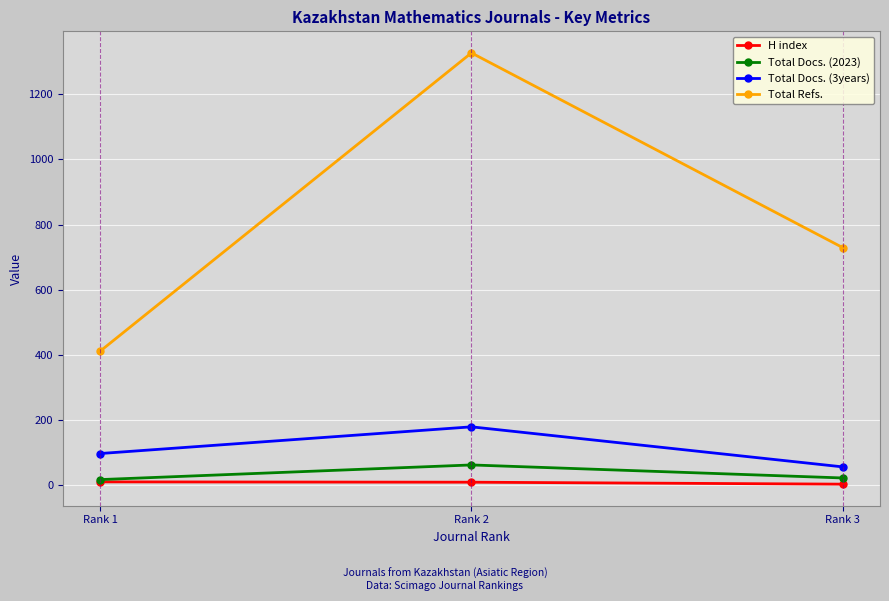

How many lines are shown in the chart?

4